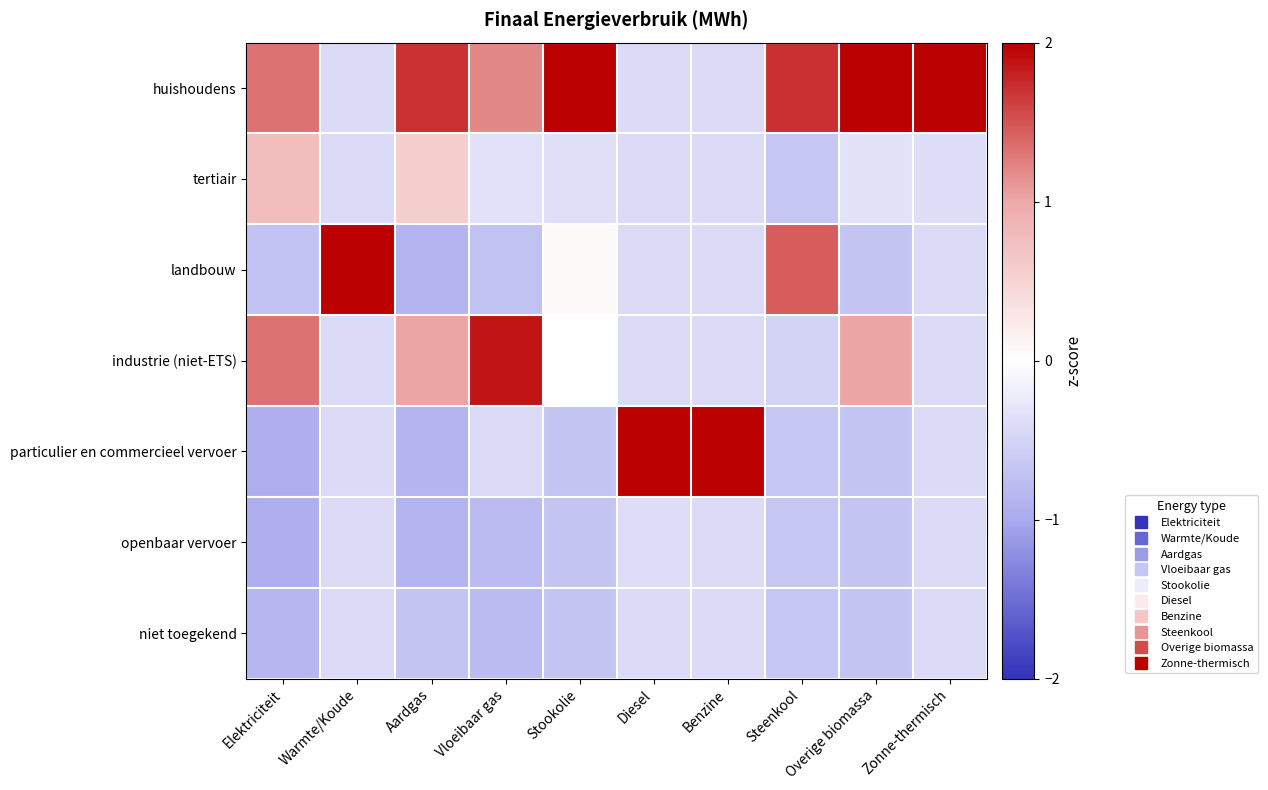

Which category has the lowest value across all series?

Elektriciteit